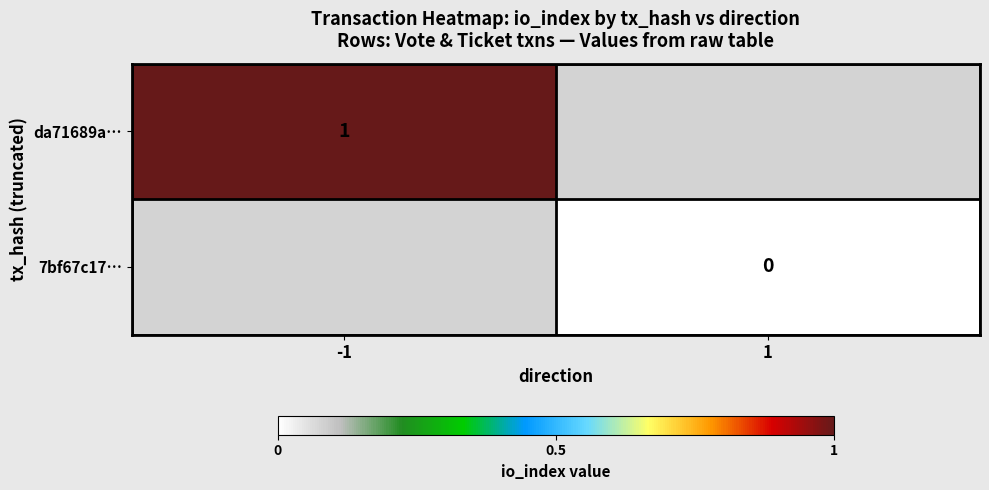

True or false: da71689a… has a value of 1 at -1.

True